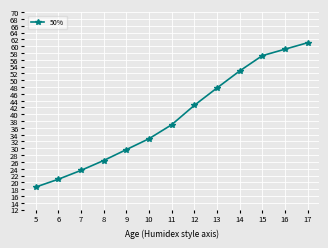

What is the value of the 8th point from the left?

42.6